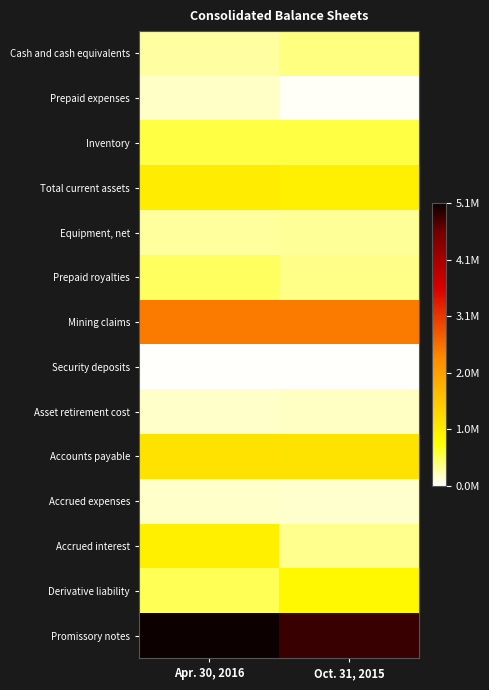

Reading right to left, extract all data points from this chart.

Cash and cash equivalents: Oct. 31, 2015=383412	Apr. 30, 2016=288872
Prepaid expenses: Oct. 31, 2015=26704	Apr. 30, 2016=175631
Inventory: Oct. 31, 2015=559432	Apr. 30, 2016=559432
Total current assets: Oct. 31, 2015=969548	Apr. 30, 2016=1023935
Equipment, net: Oct. 31, 2015=318804	Apr. 30, 2016=296319
Prepaid royalties: Oct. 31, 2015=362830	Apr. 30, 2016=484951
Mining claims: Oct. 31, 2015=2446458	Apr. 30, 2016=2446458
Security deposits: Oct. 31, 2015=10618	Apr. 30, 2016=10618
Asset retirement cost: Oct. 31, 2015=180149	Apr. 30, 2016=168653
Accounts payable: Oct. 31, 2015=1134428	Apr. 30, 2016=1150435
Accrued expenses: Oct. 31, 2015=159313	Apr. 30, 2016=165100
Accrued interest: Oct. 31, 2015=346289	Apr. 30, 2016=967459
Derivative liability: Oct. 31, 2015=867557	Apr. 30, 2016=514574
Promissory notes: Oct. 31, 2015=4882878	Apr. 30, 2016=5108059